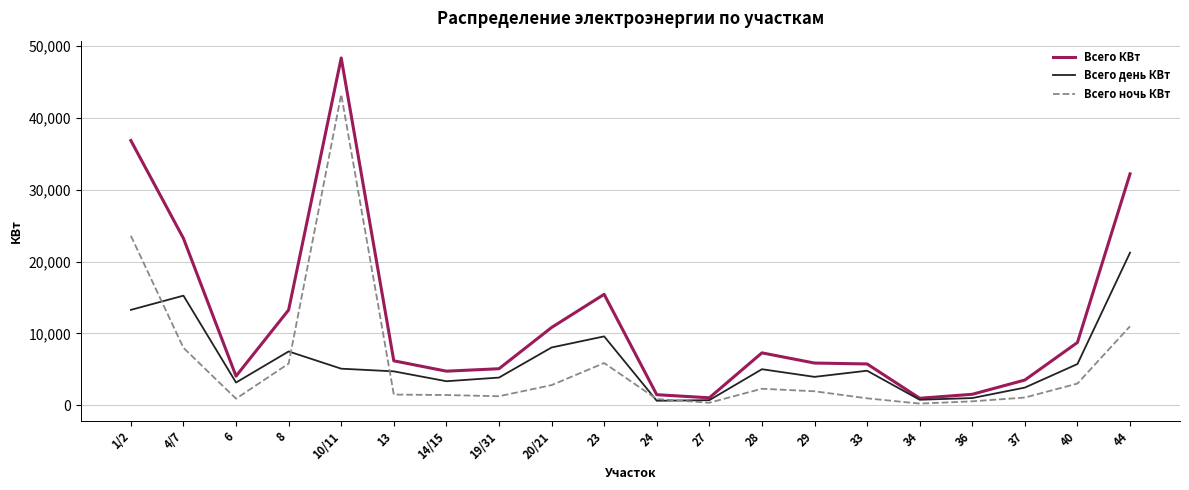

List the series in order of their peak value, lowest first.

Всего день КВт, Всего ночь КВт, Всего КВт